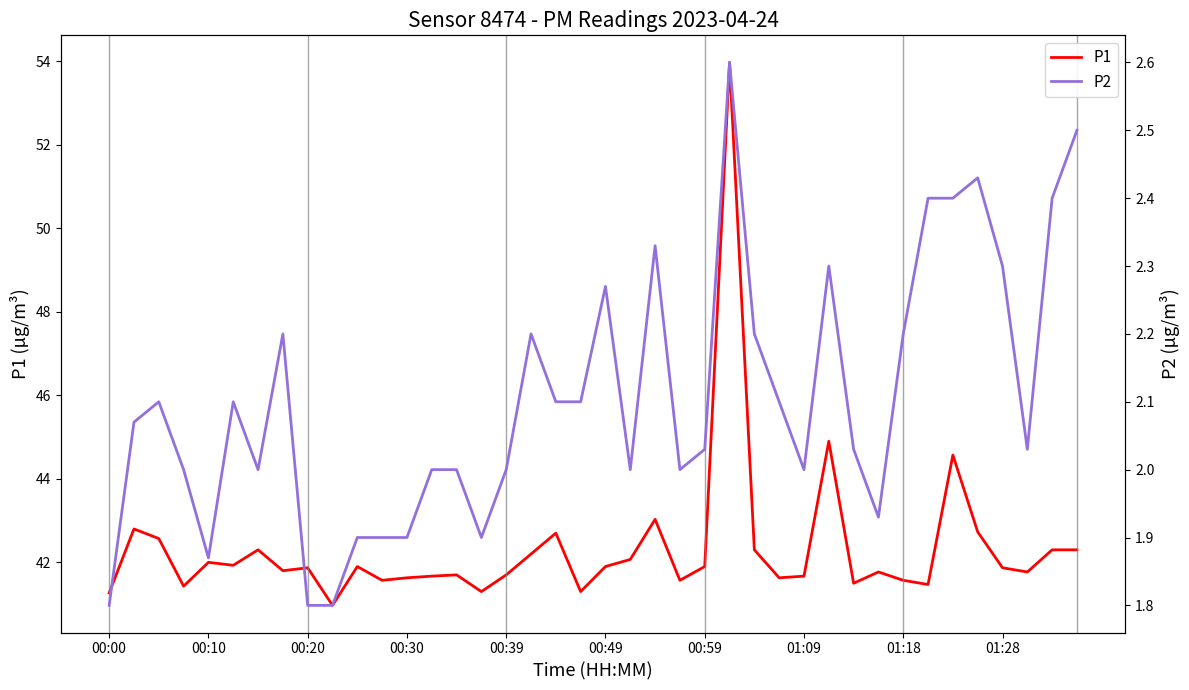

How many distinct data groups are displayed?

2